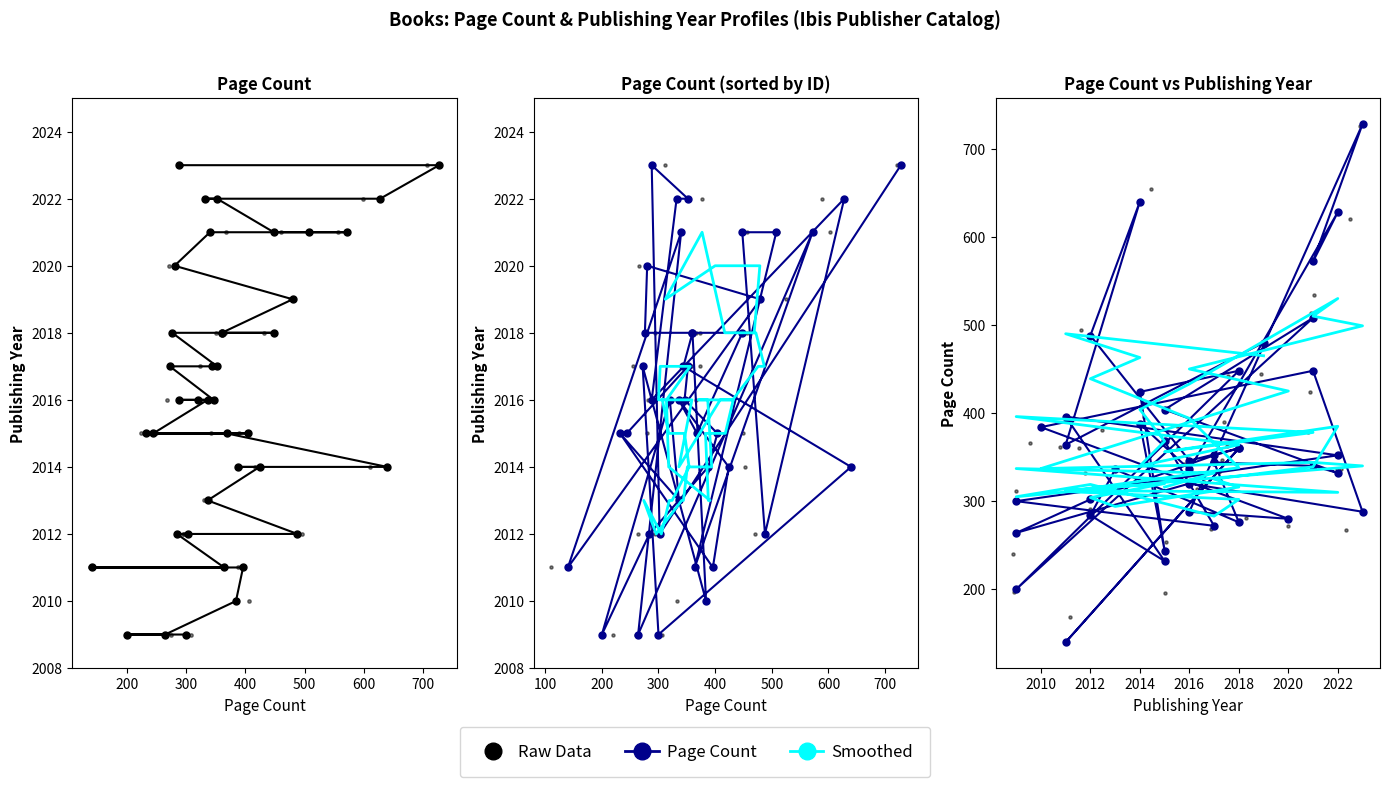

Which series has the largest total across all categories?

Page Count